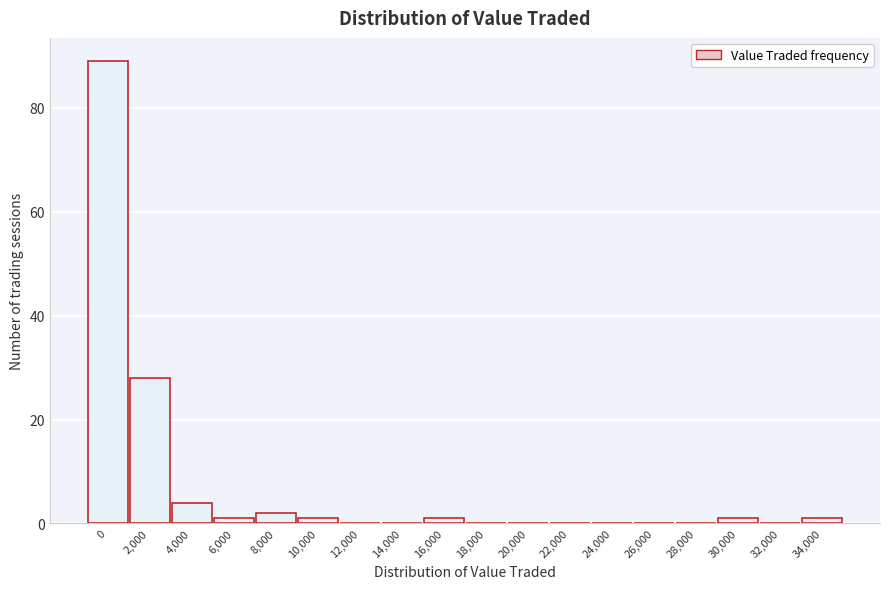

Reading right to left, extract all data points from this chart.

34,000=1	32,000=0	30,000=1	28,000=0	26,000=0	24,000=0	22,000=0	20,000=0	18,000=0	16,000=1	14,000=0	12,000=0	10,000=1	8,000=2	6,000=1	4,000=4	2,000=28	0=89